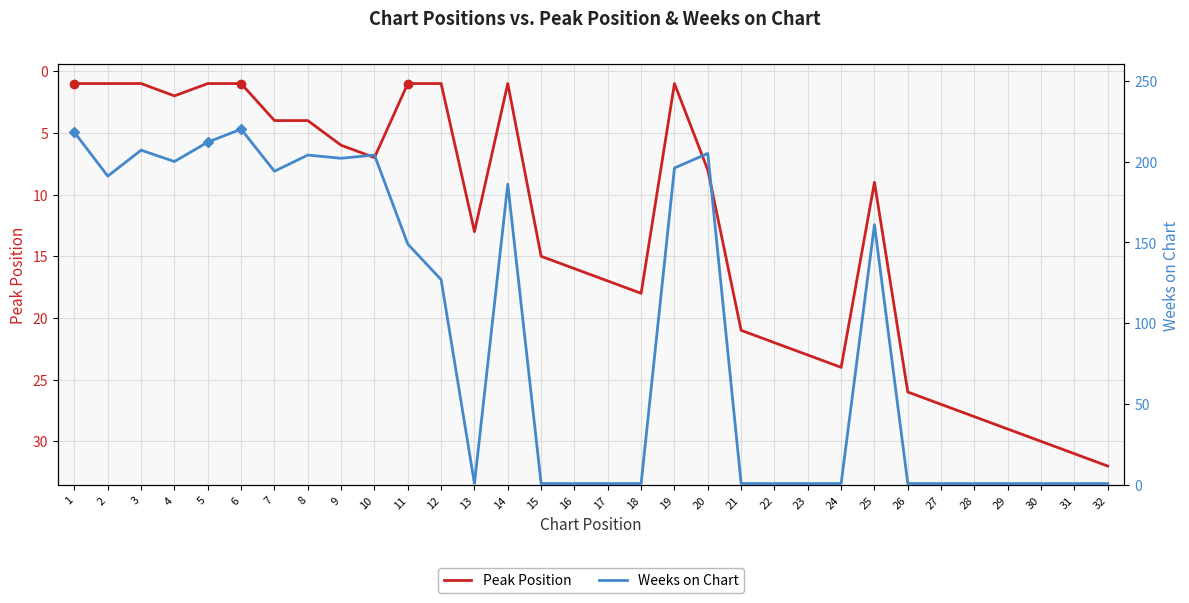

What is the total value across all series at 6?

221